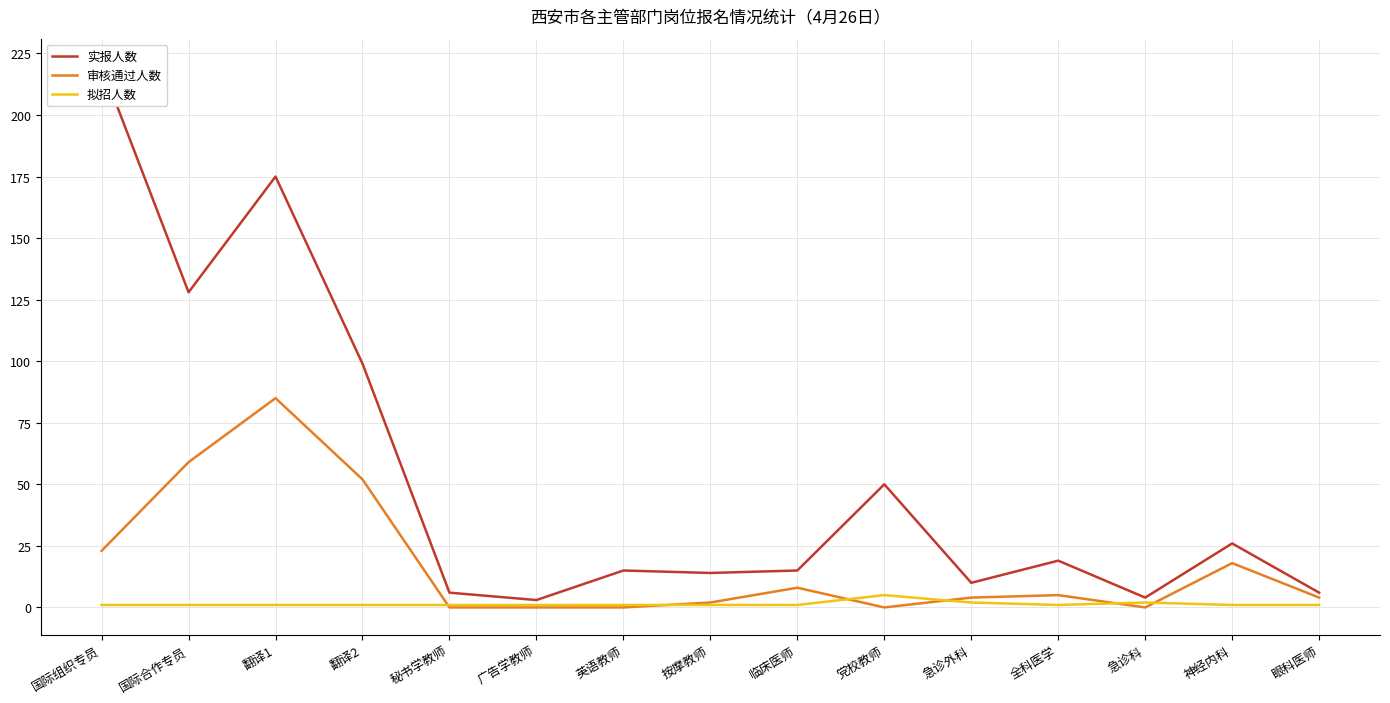

List the series in order of their overall mean, lowest first.

拟招人数, 审核通过人数, 实报人数